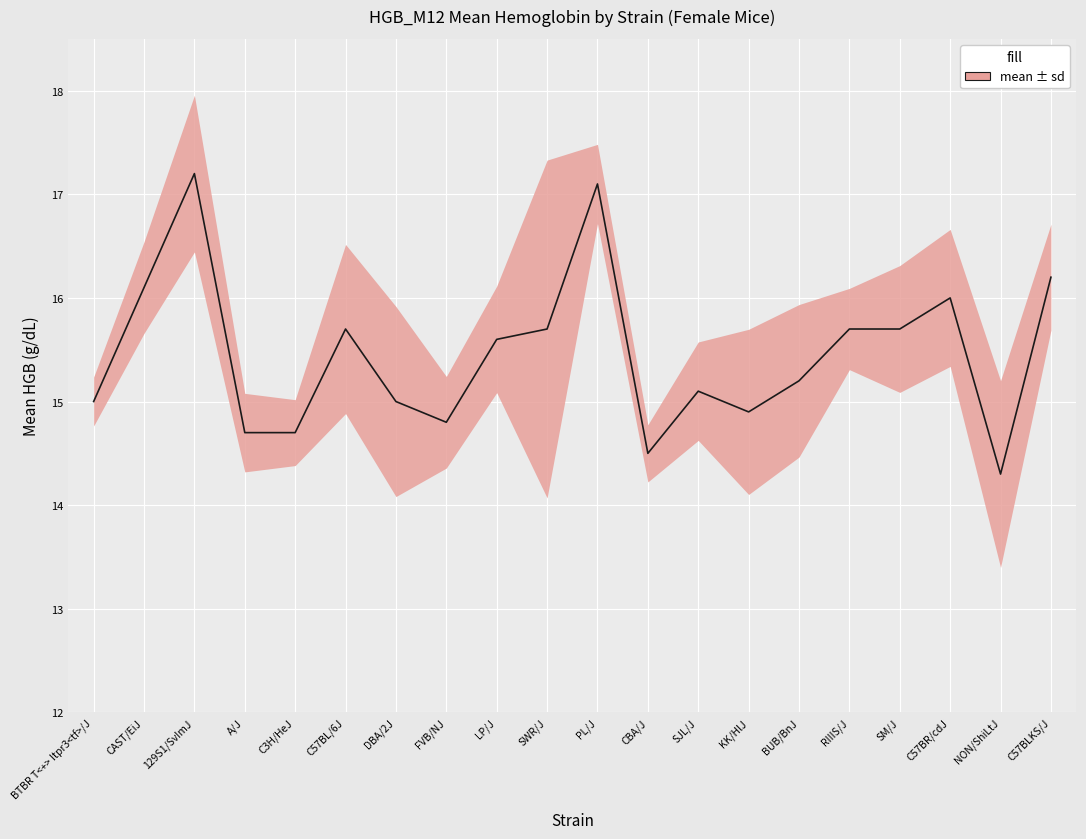

What is the label of the 20th point from the right?

BTBR T<+> Itpr3<tf>/J